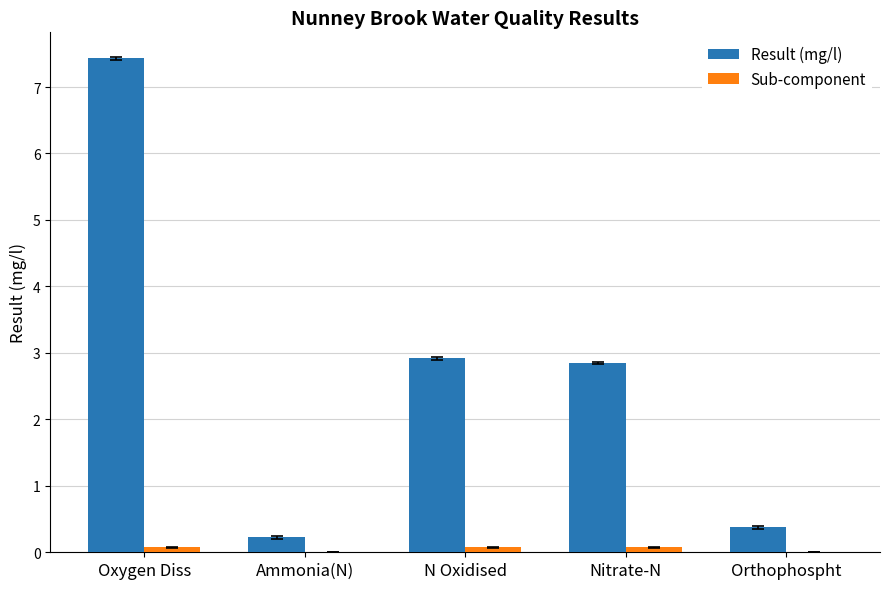

Which series changed the most between Ammonia(N) and N Oxidised?

Result (mg/l)